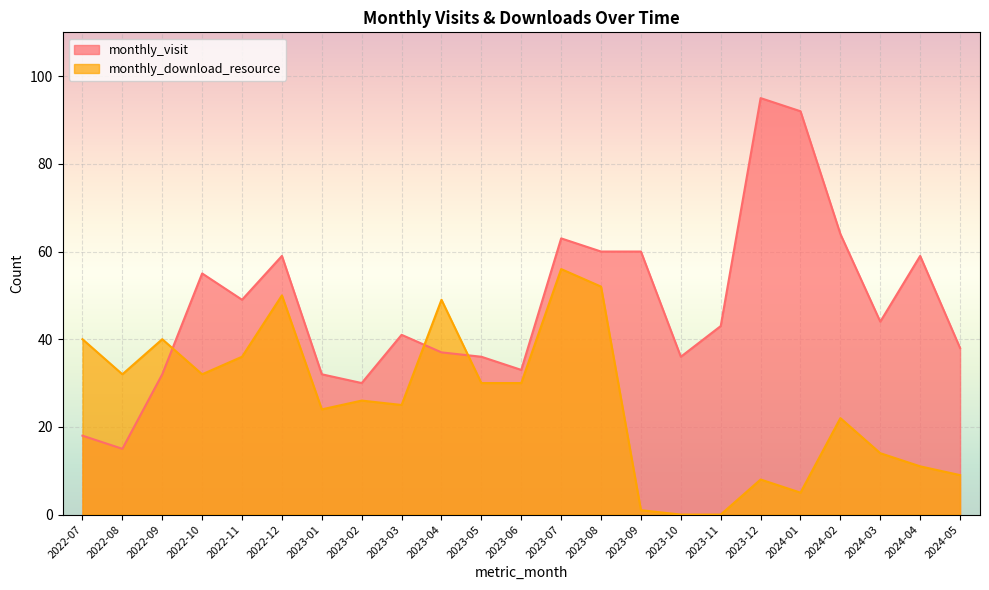

Rank the series by their maximum value, from highest to lowest.

monthly_visit, monthly_download_resource